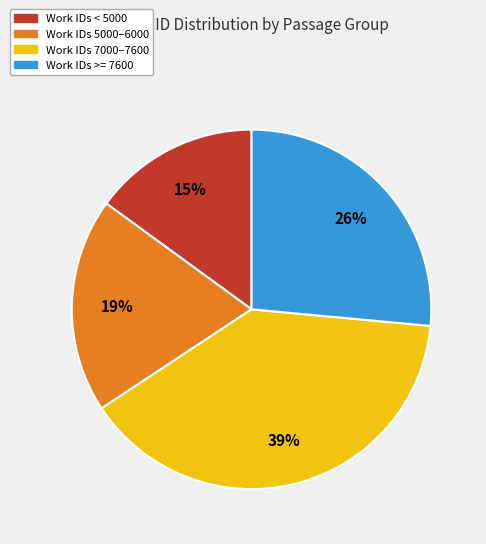

To the nearest percent, what is the difference between the largest and smallest slice percentages?

24%